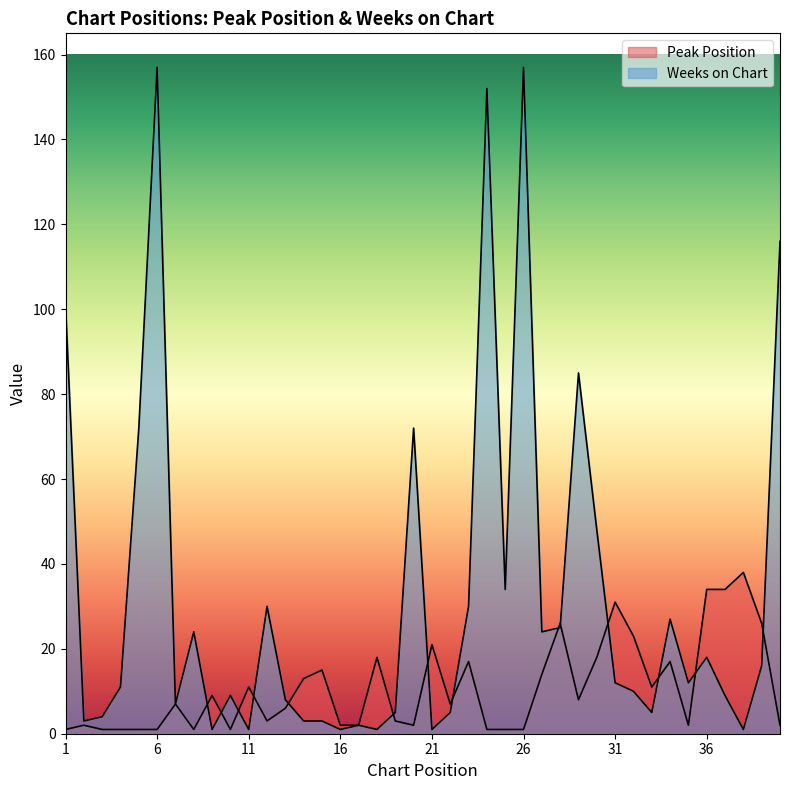

Where do Peak Position and Weeks on Chart first cross each other?

8 and 9